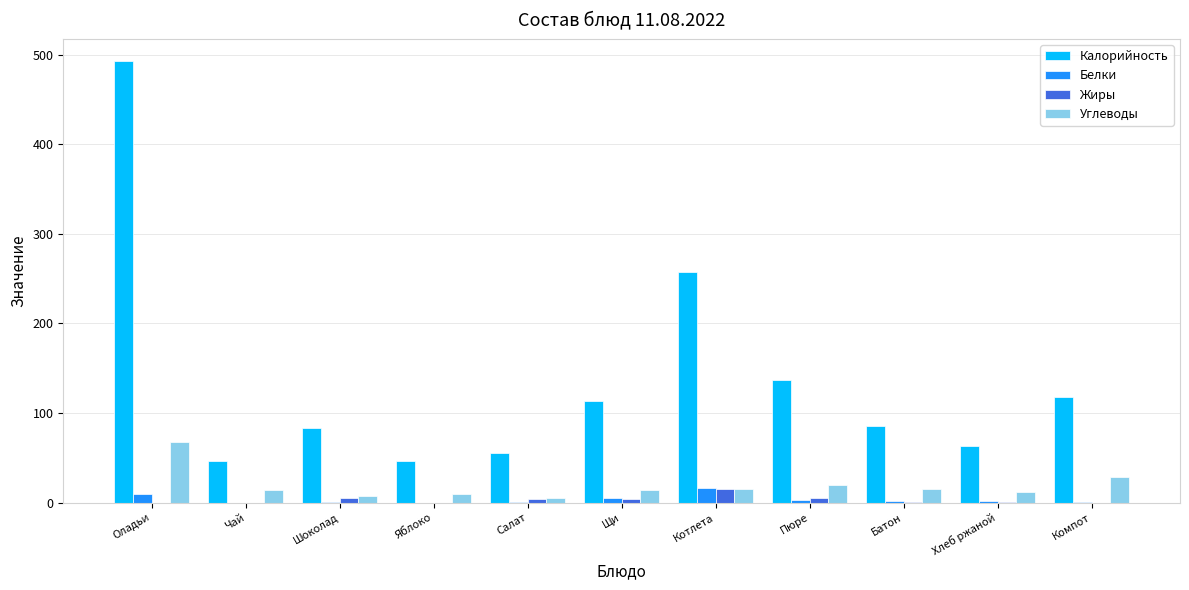

At which category is the sum across all series the highest?

Оладьи